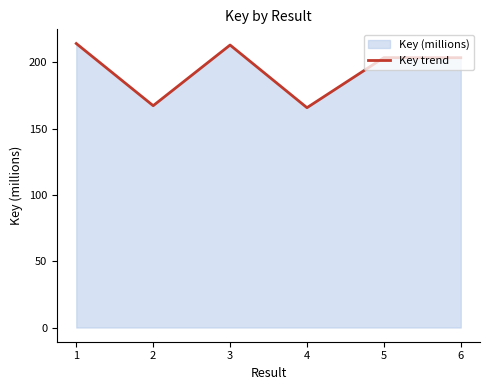

Which category has the lowest value across all series?

4